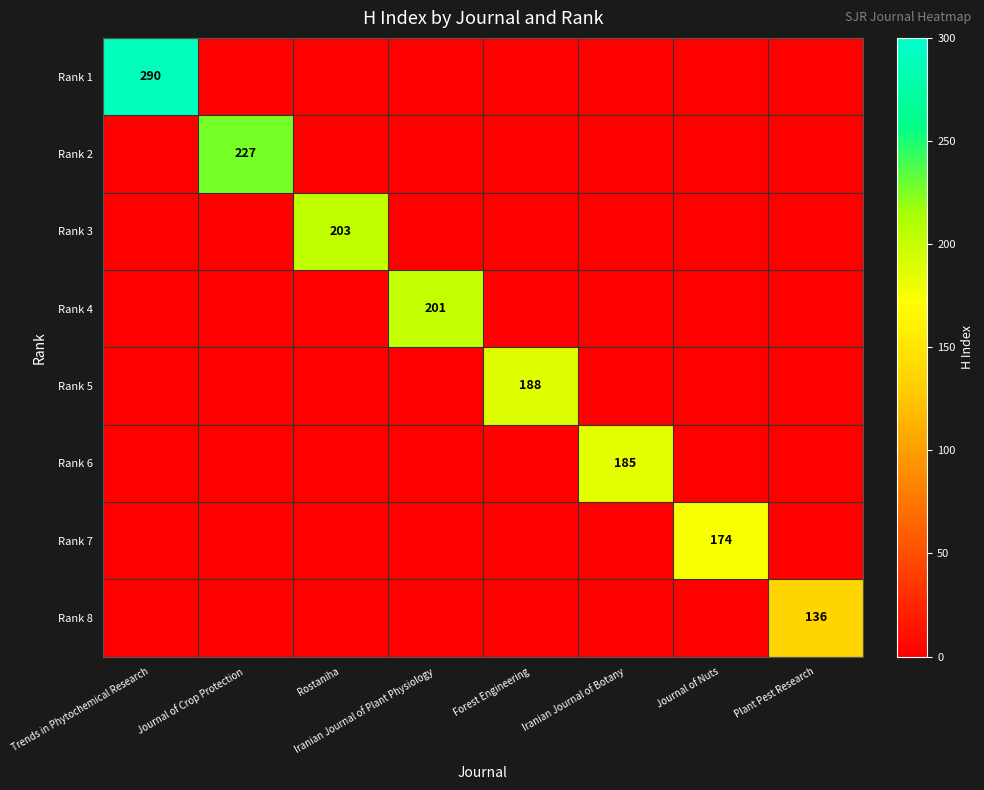

Is it true that Rank 7 equals 52 at Journal of Nuts?

False